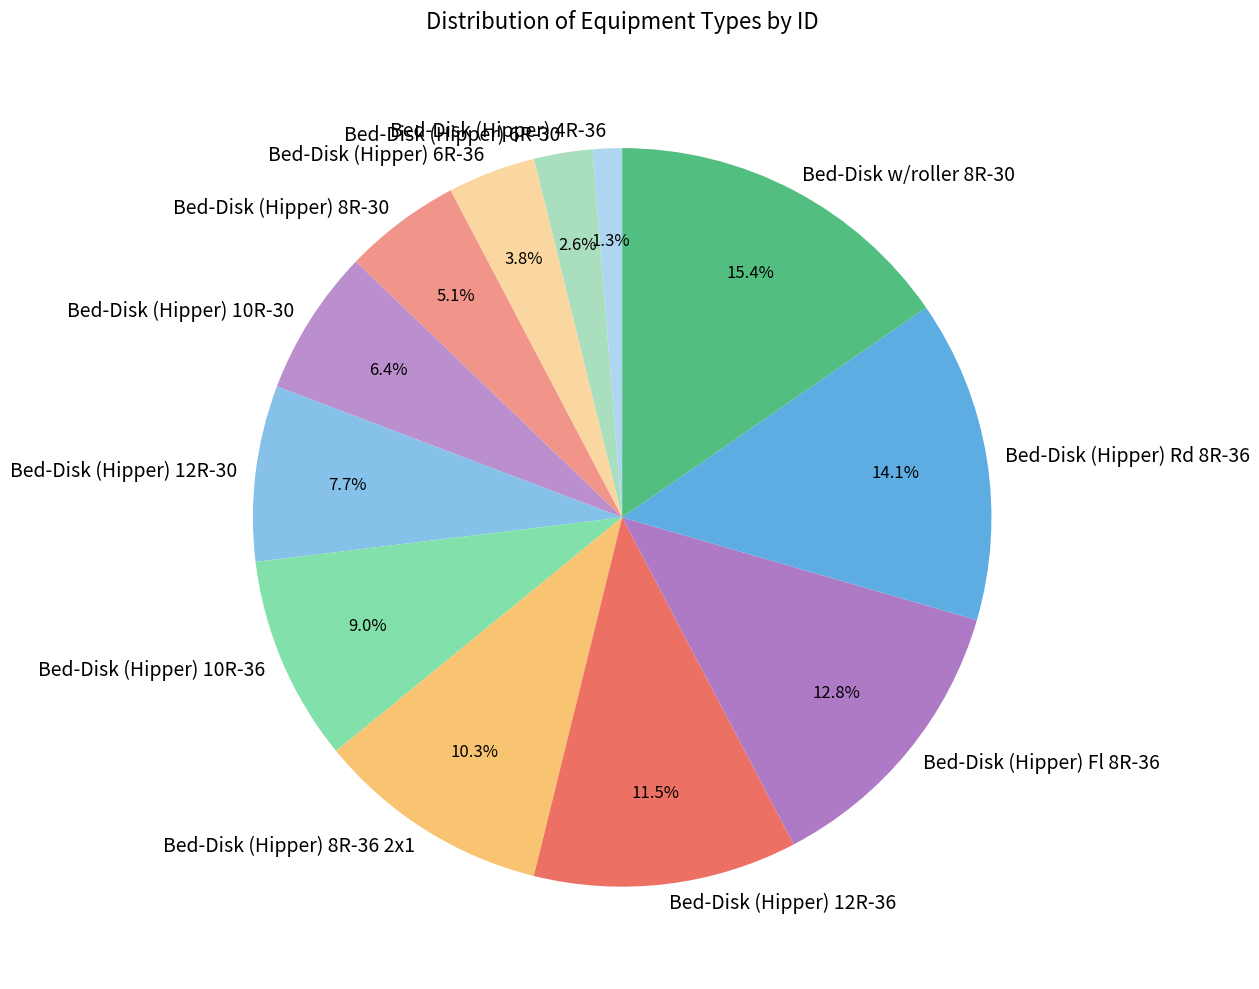

To the nearest percent, what is the combined percentage of Bed-Disk (Hipper) 12R-36 and Bed-Disk (Hipper) Rd 8R-36?

26%